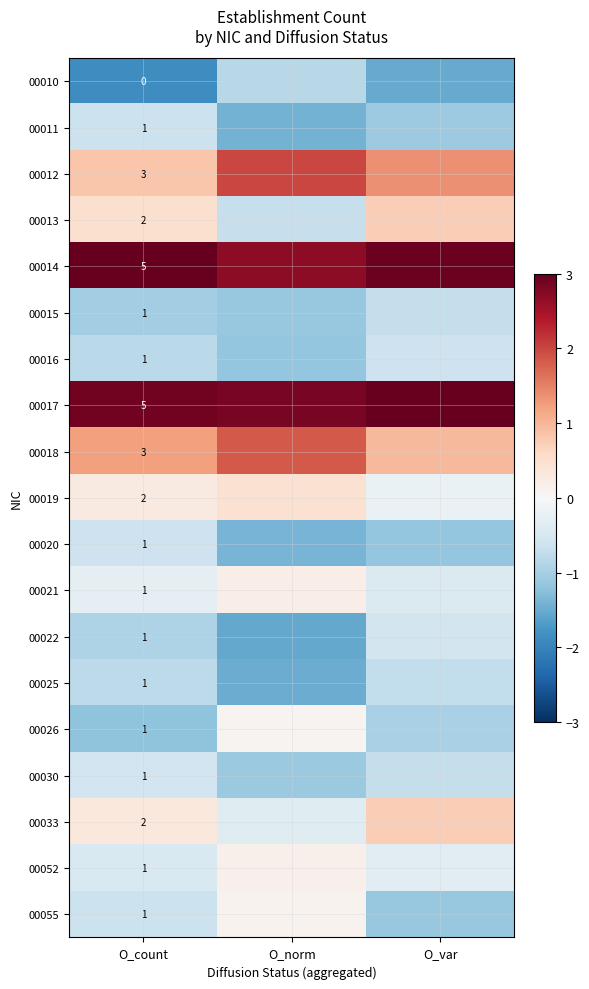

At how many categories does at least one series exceed -1?

3